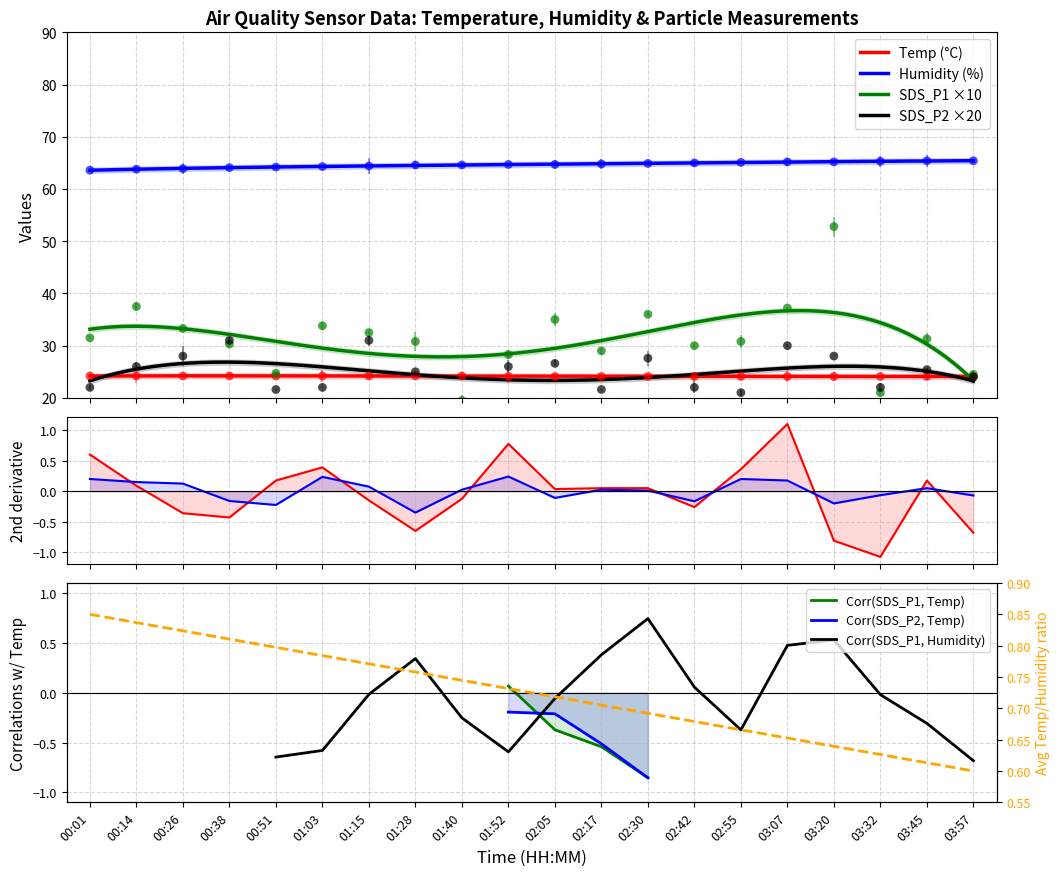

What are all the series names shown in the legend?

Temp, Humidity, SDS_P1, SDS_P2